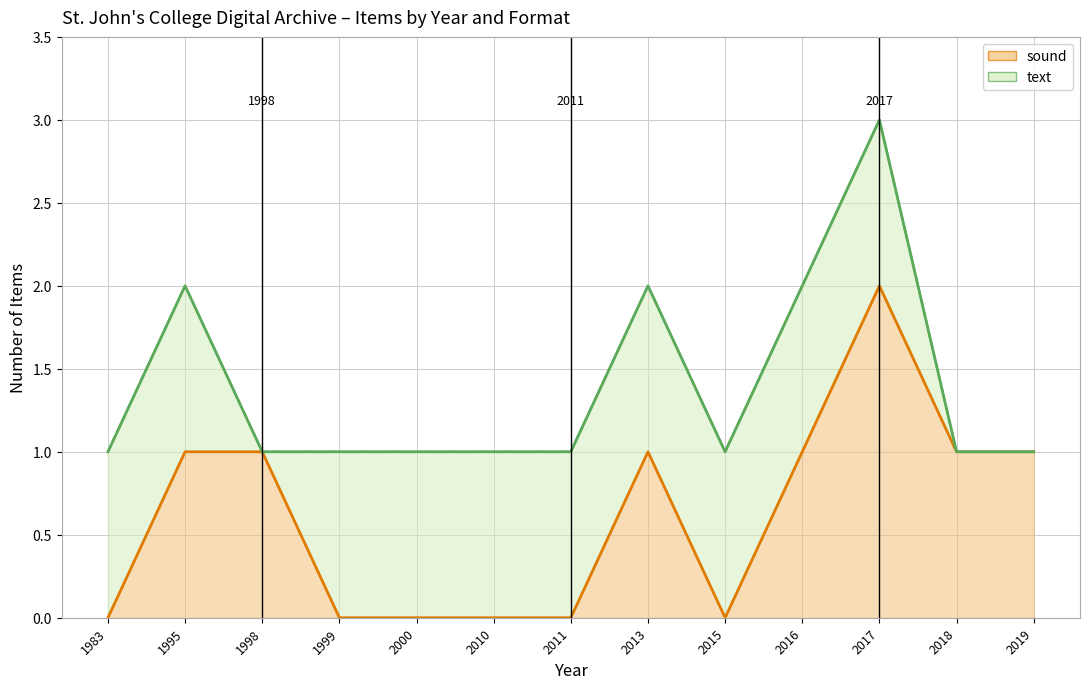

At which category does the chart reach its peak across all series?

2017